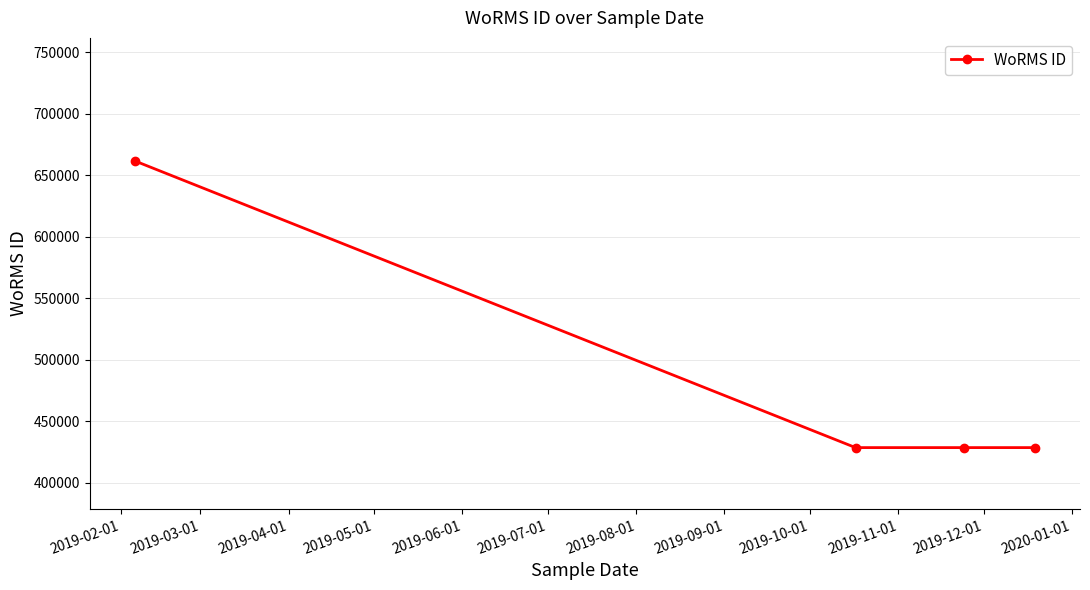

True or false: the data has more than 2 interior local peaks.

False